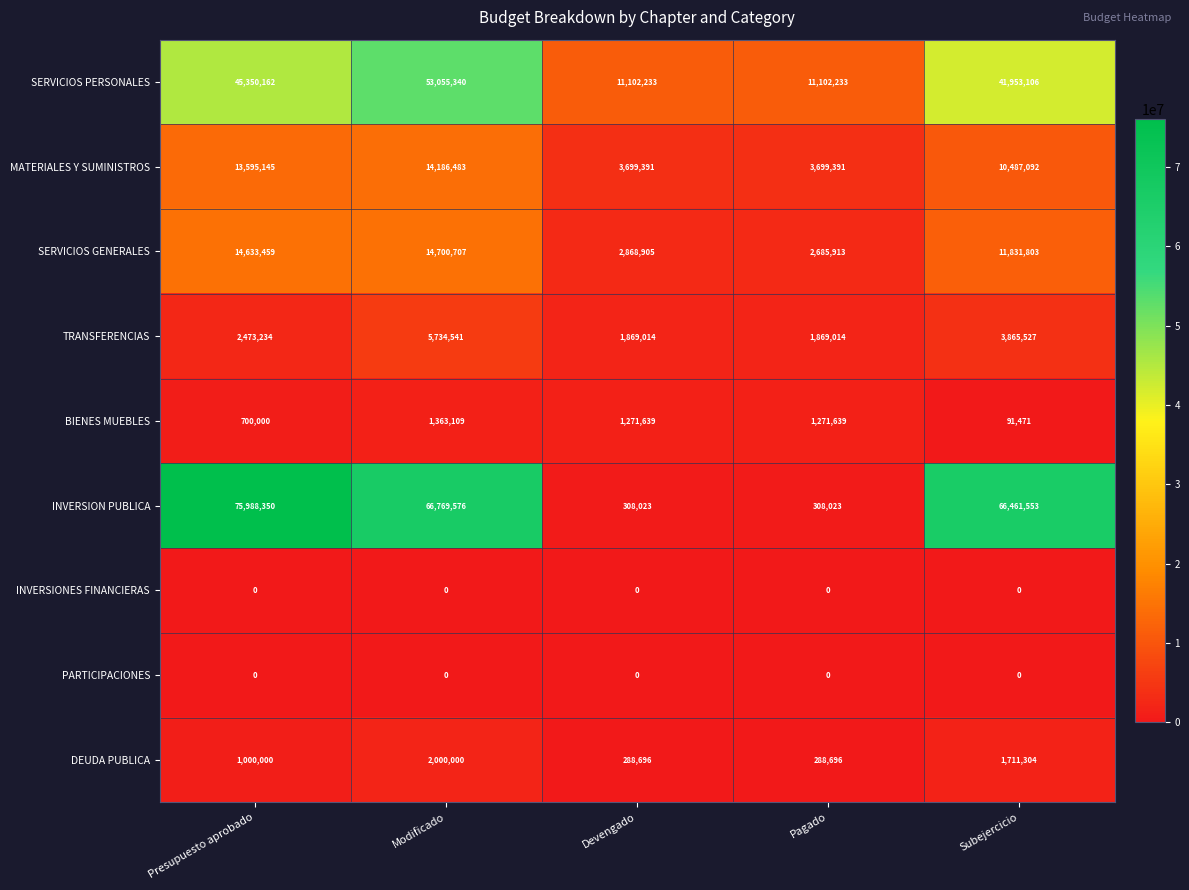

Which series has the largest range (max minus min)?

INVERSION PUBLICA